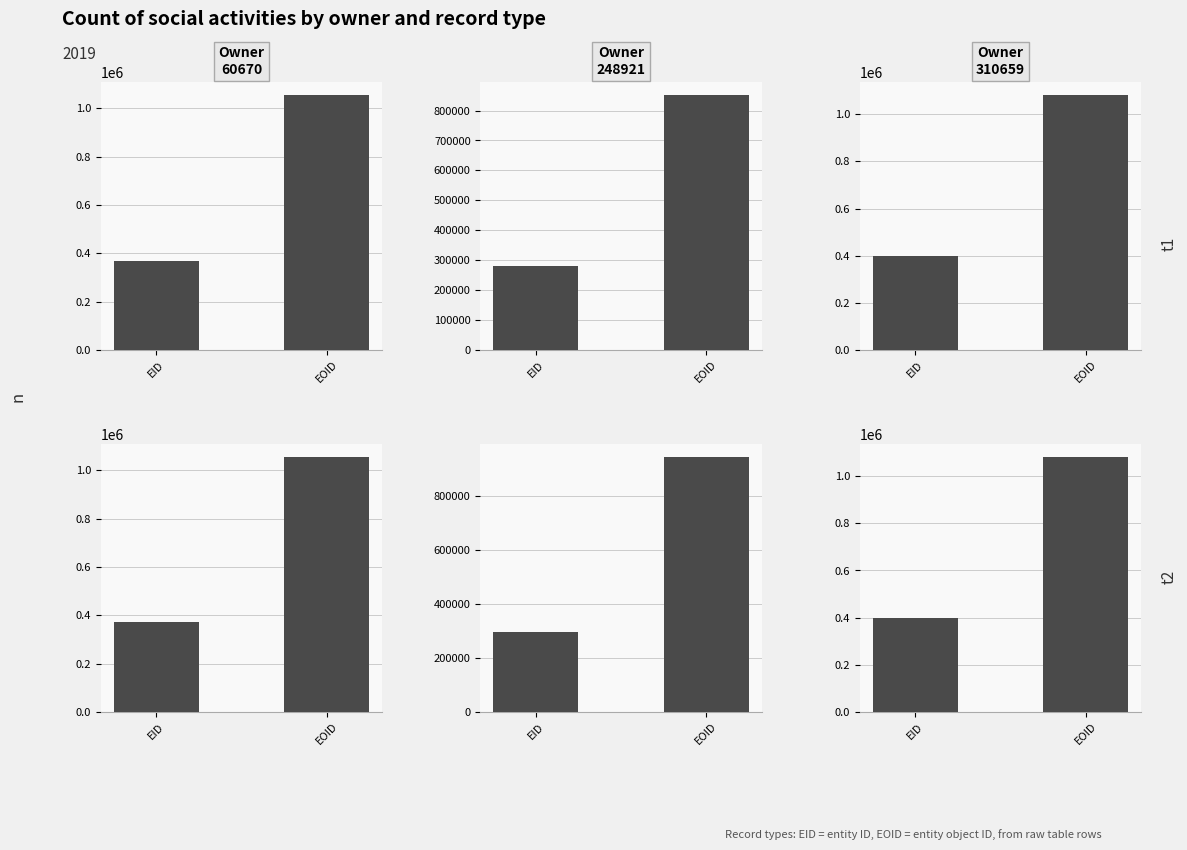

What is the difference between the highest and lowest values at EOID?

229924